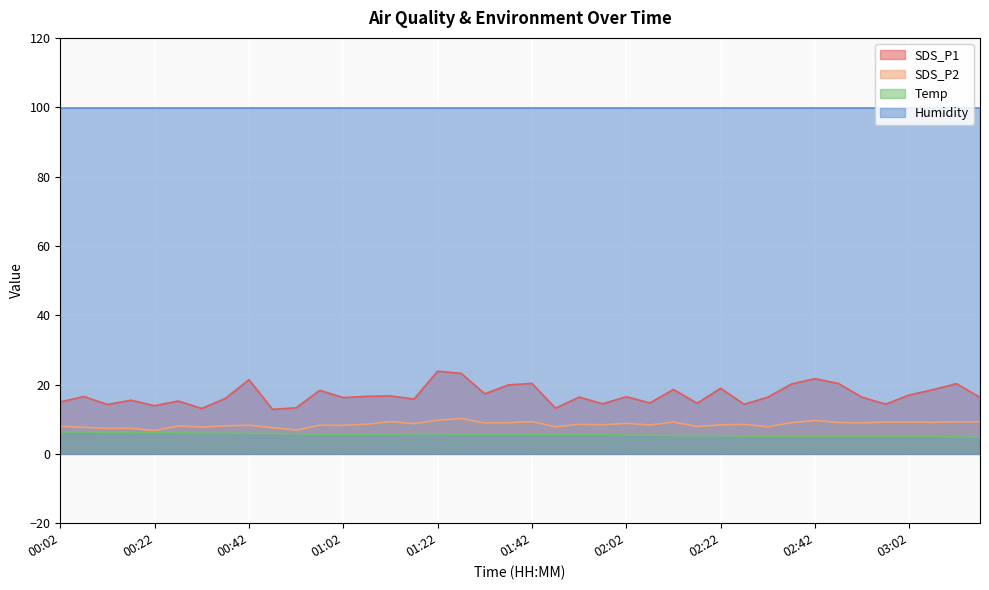

What are all the series names shown in the legend?

SDS_P1, SDS_P2, Temp, Humidity